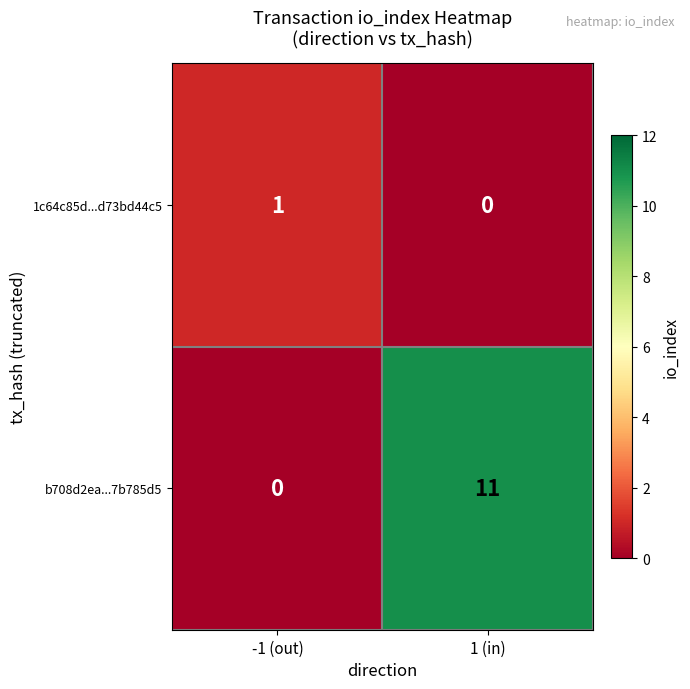

Reading left to right, list all the values displayed in this chart.

1c64c85d...d73bd44c5: -1 (out)=1	1 (in)=0
b708d2ea...7b785d5: -1 (out)=0	1 (in)=11